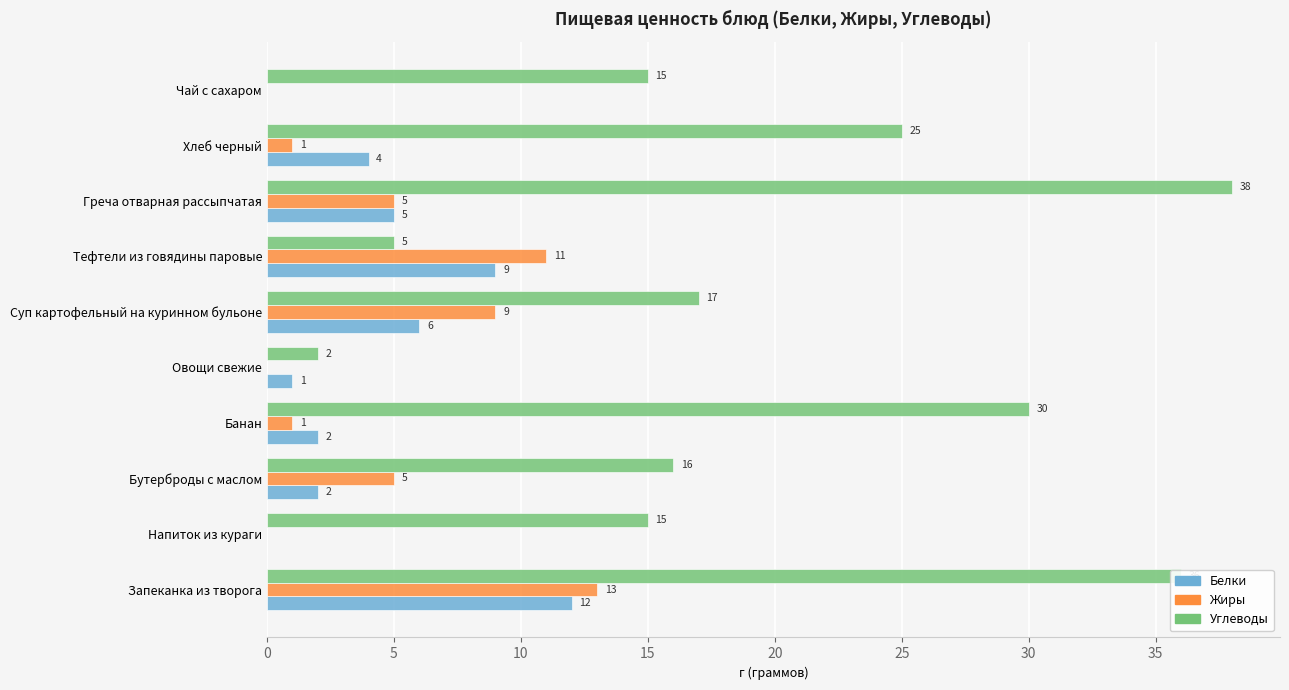

What is the sum of the Белки values at Напиток из кураги and Греча отварная рассыпчатая?

5